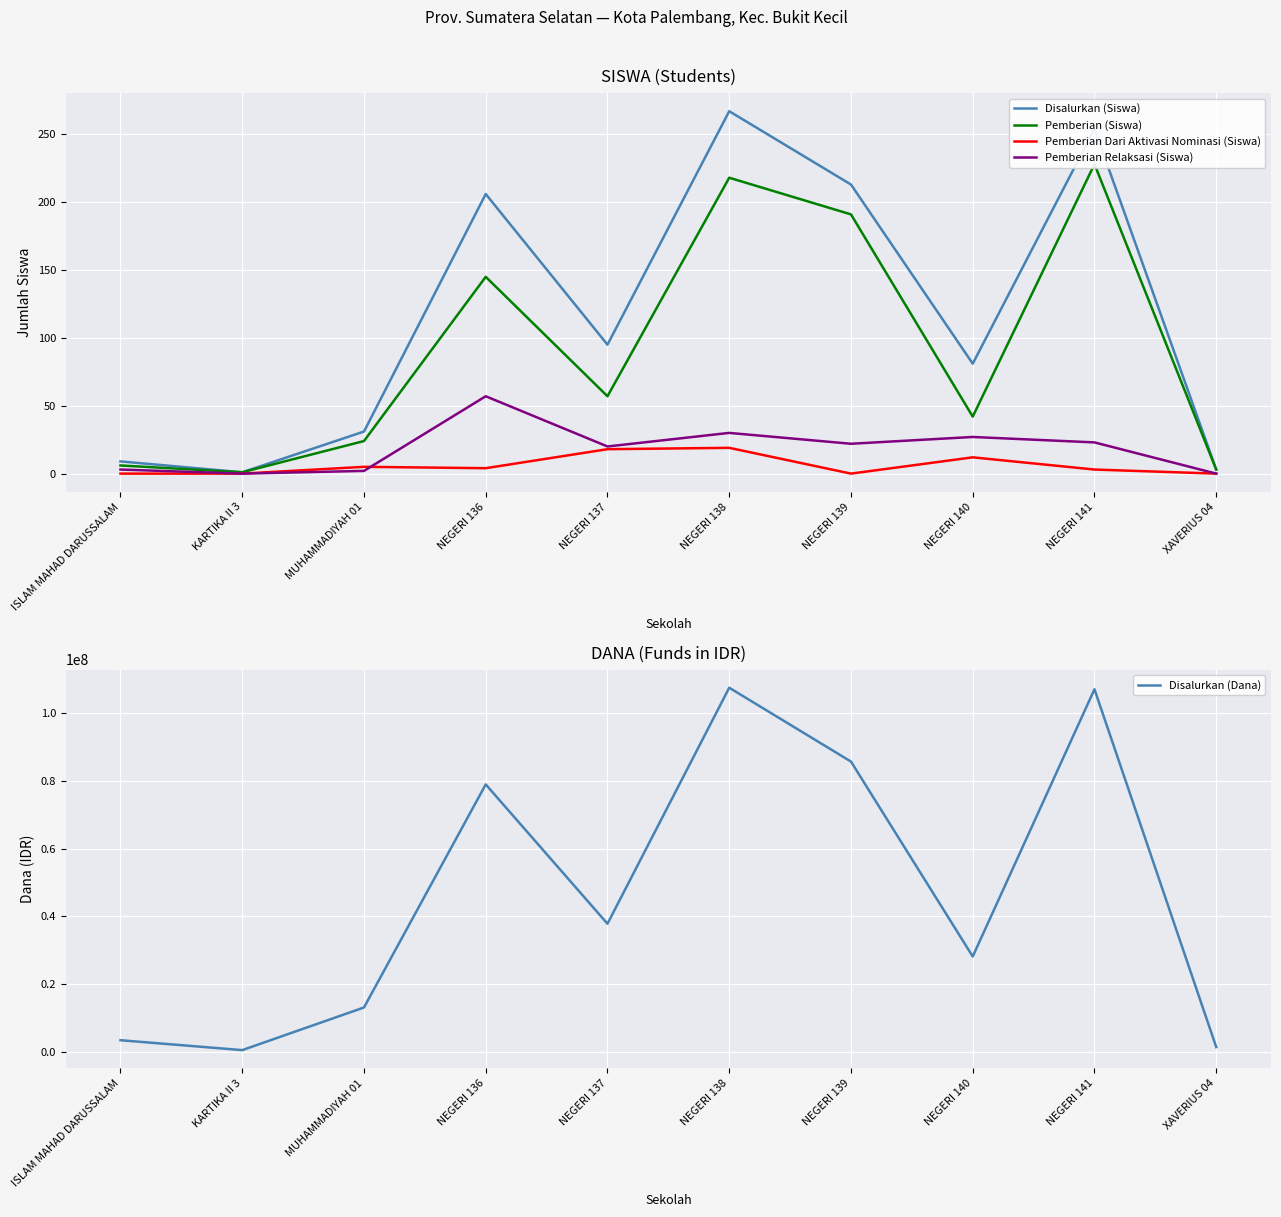

What is the sum of all Pemberian Relaksasi (Siswa) values?

184